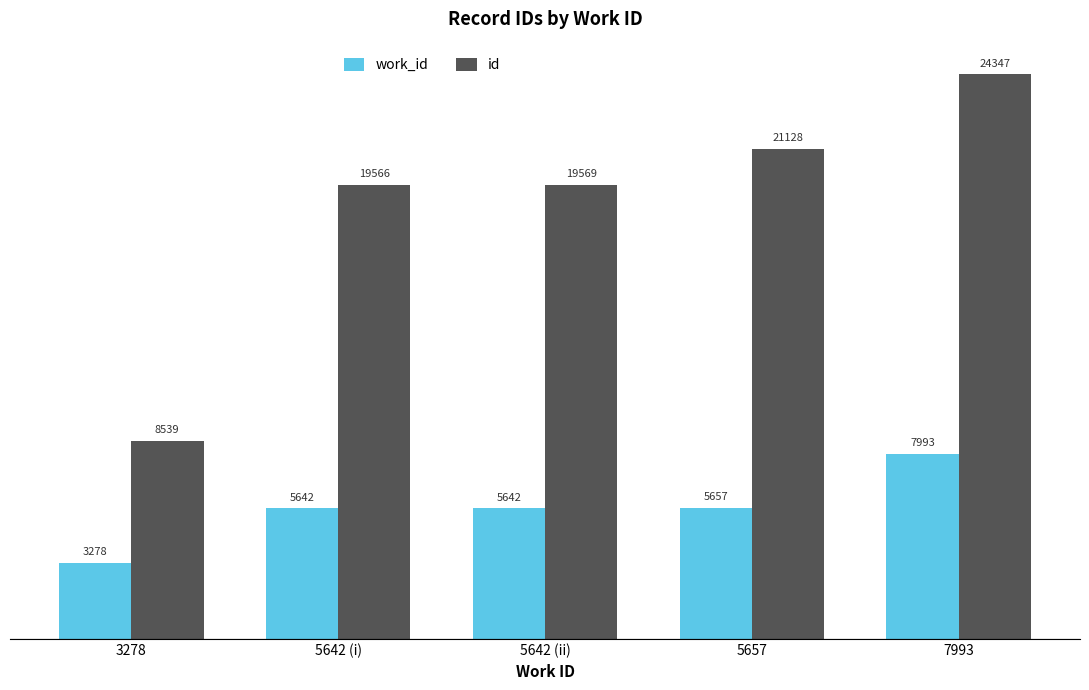

What is the spread (max minus min) of values at 3278?

5261